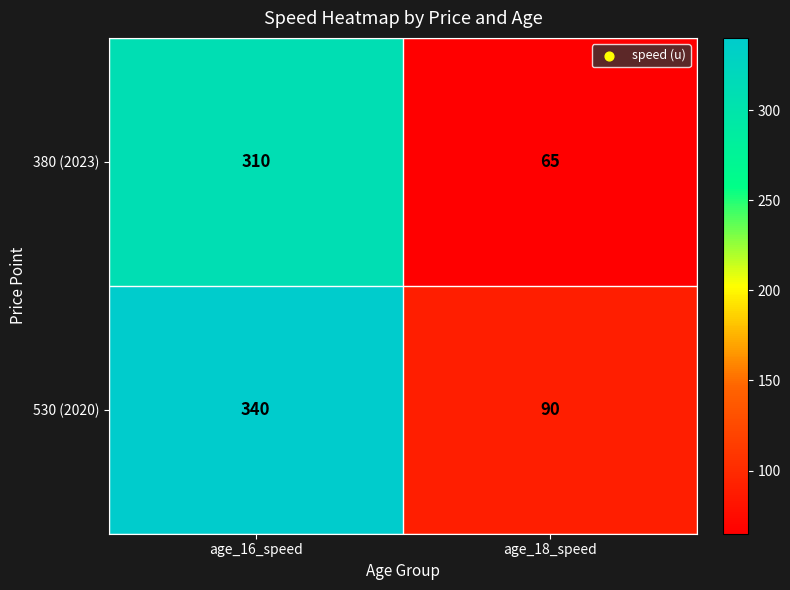

What is the total value across all series at age_16_speed?

650